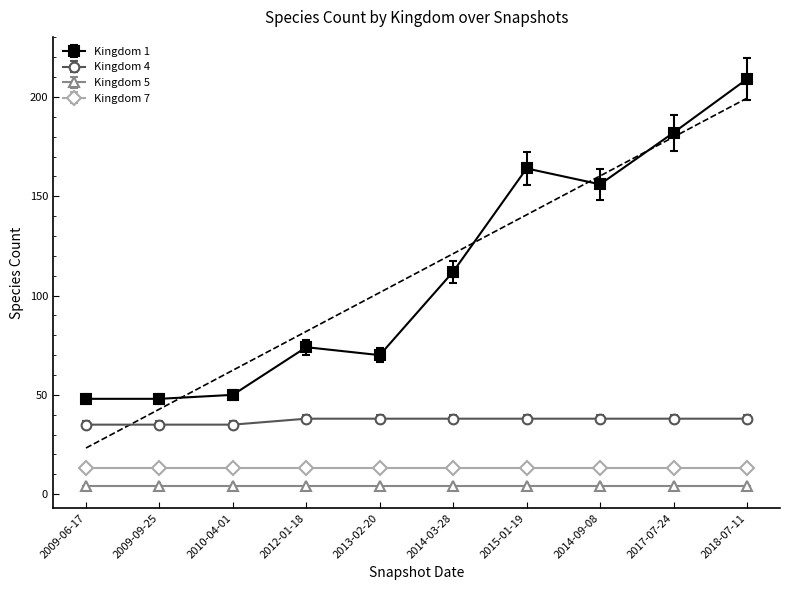

Which category has the lowest value in the Kingdom 1 series?

2009-06-17